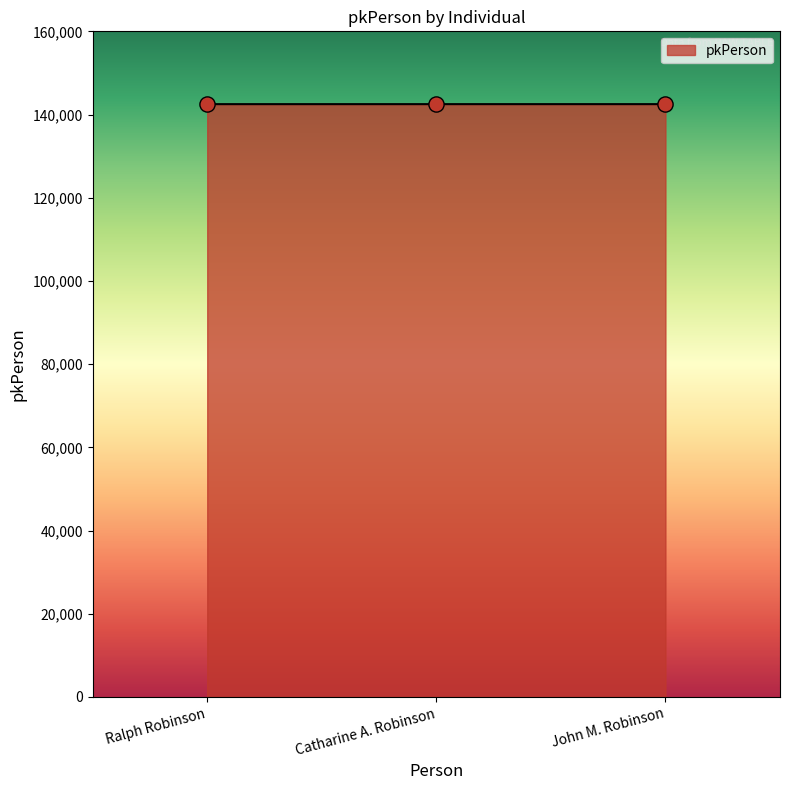

What is the ratio of the value at Catharine A. Robinson to the value at John M. Robinson?

1.0